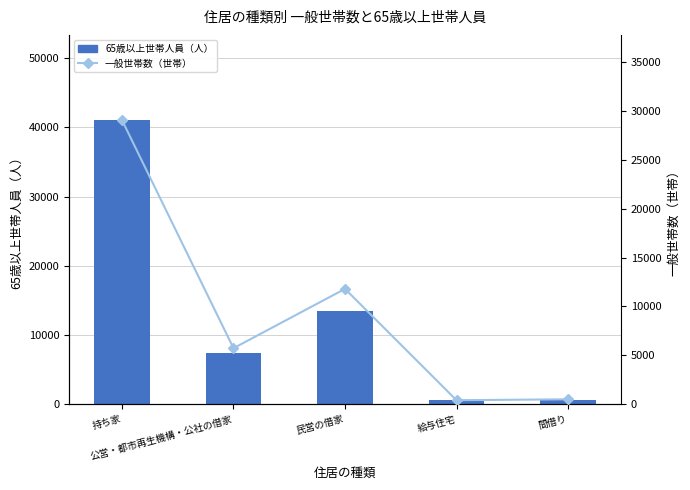

Which category has the lowest value across all series?

給与住宅